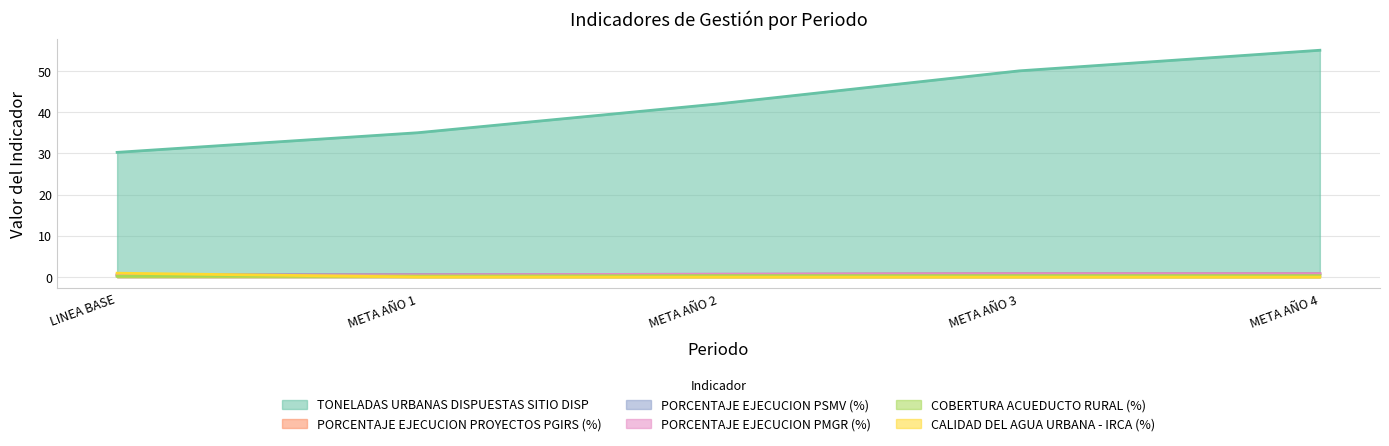

What is the sum of all TONELADAS URBANAS DISPUESTAS SITIO DISP values?

212.2